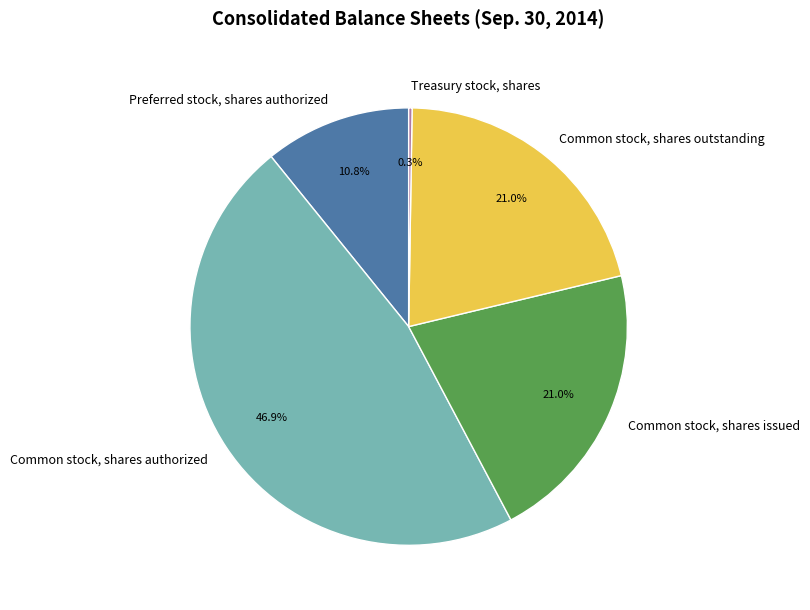

What portion of the pie excludes Common stock, shares issued?

79.0%